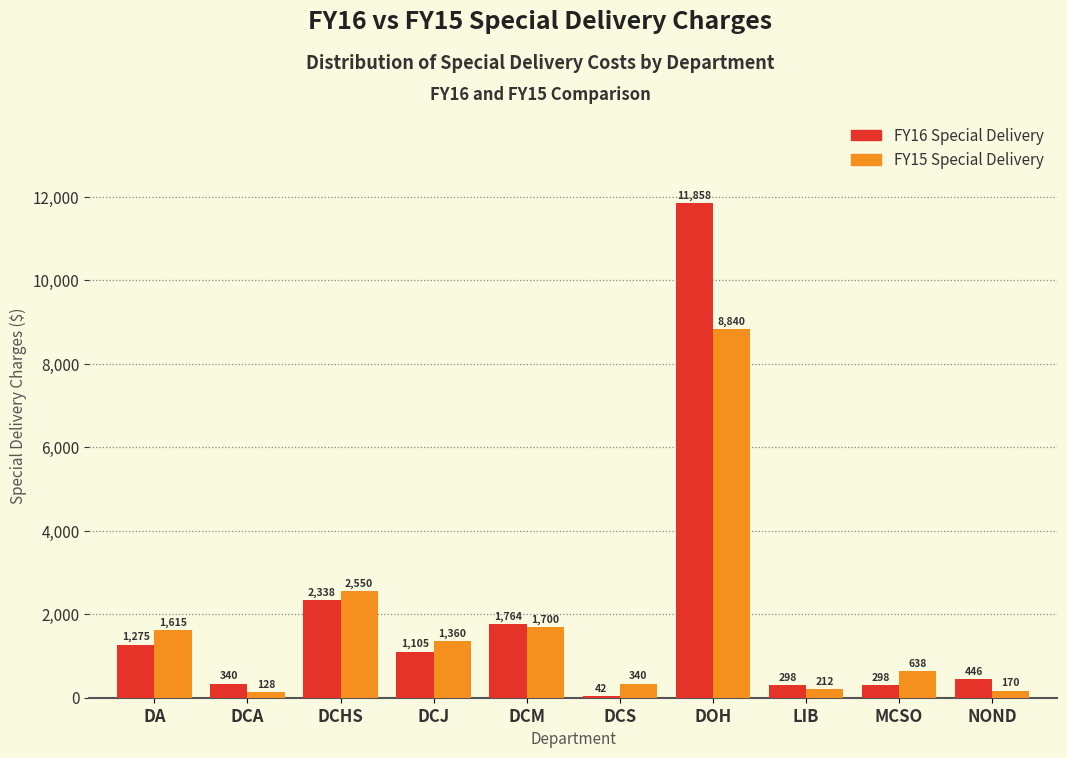

Read the FY16 Special Delivery value at DCJ.

1105.0